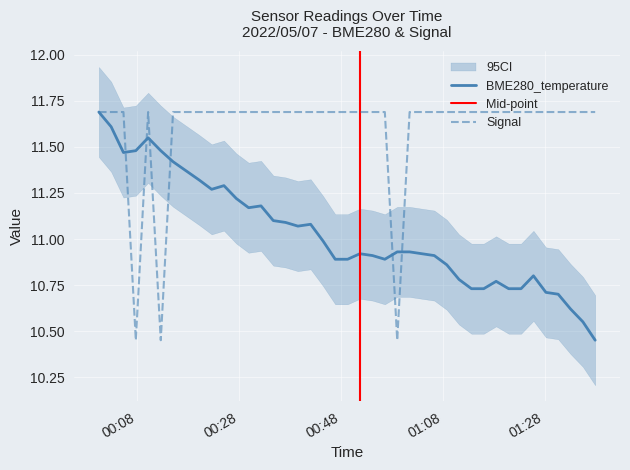

List the labels in order of Signal value, largest first.

2022/05/07 00:00:25, 2022/05/07 00:02:50, 2022/05/07 00:05:15, 2022/05/07 00:10:06, 2022/05/07 00:15:00, 2022/05/07 00:20:10, 2022/05/07 00:22:35, 2022/05/07 00:25:00, 2022/05/07 00:27:26, 2022/05/07 00:29:51, 2022/05/07 00:32:17, 2022/05/07 00:34:42, 2022/05/07 00:37:07, 2022/05/07 00:39:32, 2022/05/07 00:42:02, 2022/05/07 00:44:27, 2022/05/07 00:46:52, 2022/05/07 00:49:18, 2022/05/07 00:51:43, 2022/05/07 00:54:12, 2022/05/07 00:56:37, 2022/05/07 01:01:29, 2022/05/07 01:03:54, 2022/05/07 01:06:20, 2022/05/07 01:08:47, 2022/05/07 01:11:12, 2022/05/07 01:13:38, 2022/05/07 01:16:03, 2022/05/07 01:18:29, 2022/05/07 01:20:57, 2022/05/07 01:23:23, 2022/05/07 01:25:49, 2022/05/07 01:28:16, 2022/05/07 01:30:41, 2022/05/07 01:33:06, 2022/05/07 01:35:32, 2022/05/07 01:37:57, 2022/05/07 00:07:41, 2022/05/07 00:12:35, 2022/05/07 00:59:03